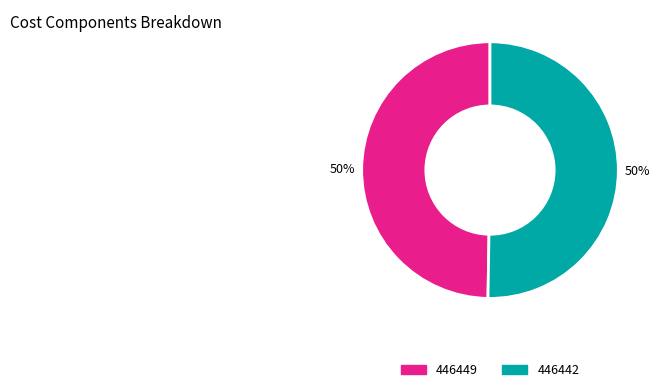

What is the ratio of the value at 446449 to the value at 446442?

1.0